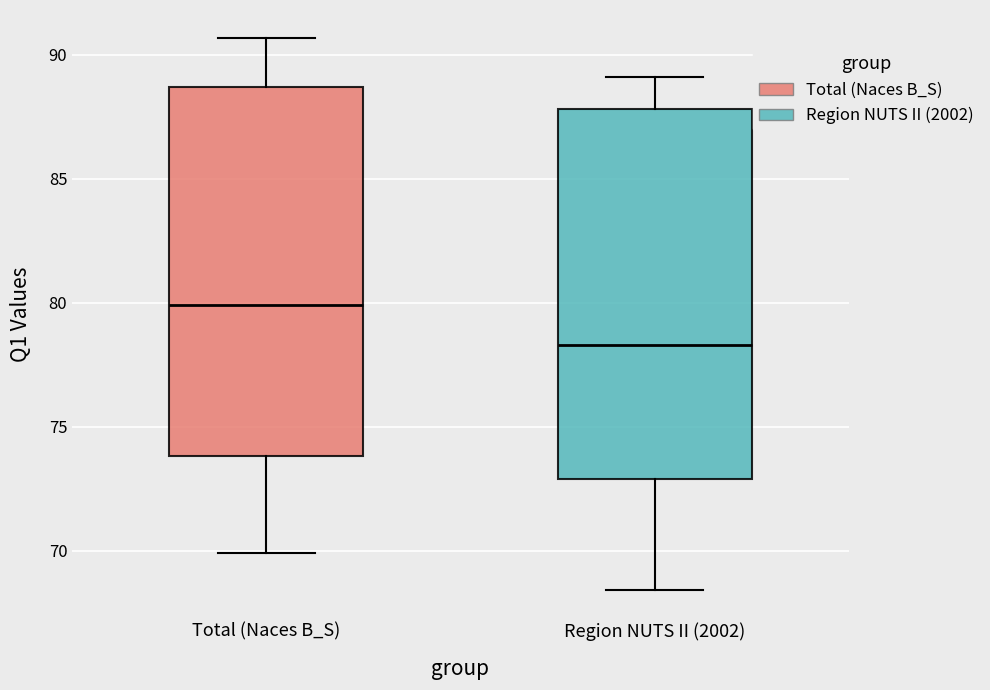

Where does the upper whisker of the box for Total (Naces B_S) end on the y-axis? The values are not printed on the chart, so give them approximately, as read against the axis.

90.5